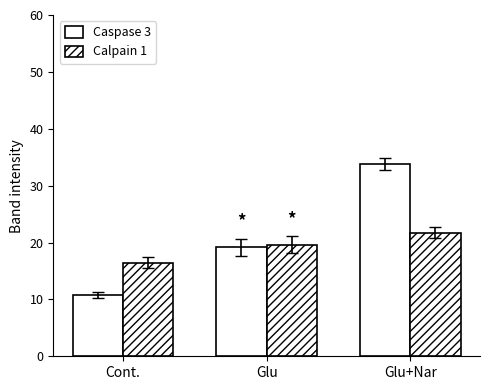

How many bars are there in each group?

2